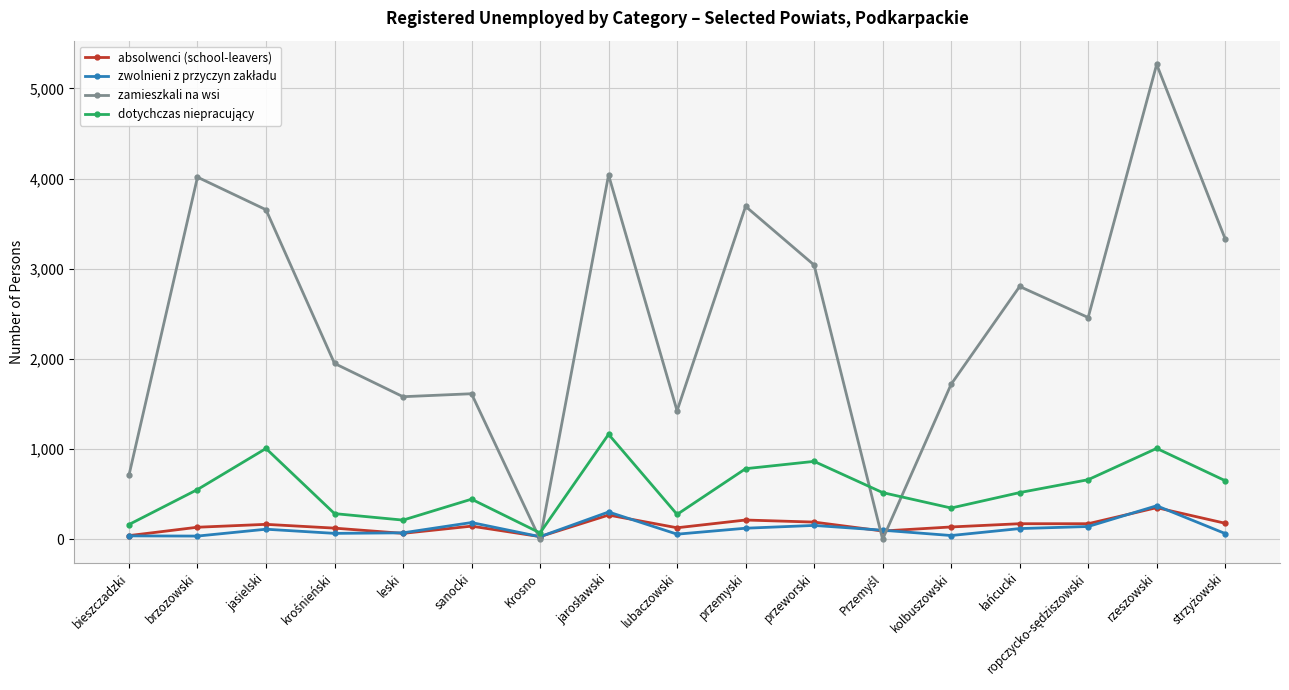

What is the maximum value shown in the chart?

5265